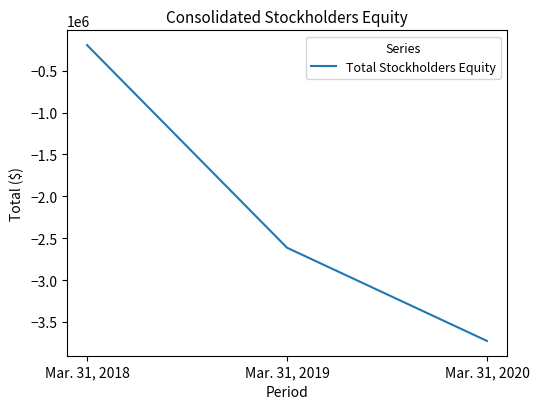

Between Mar. 31, 2018 and Mar. 31, 2020, which is larger?

Mar. 31, 2018